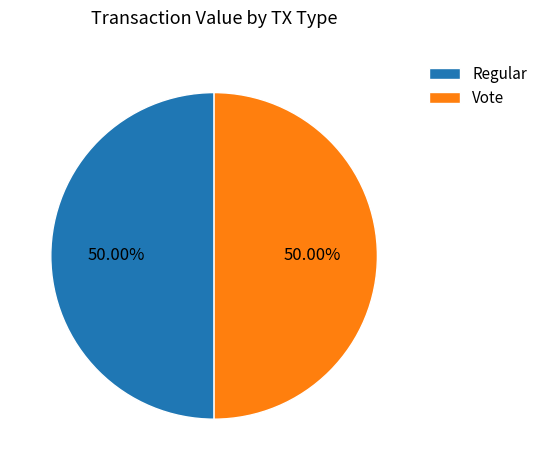

How many slices are in this pie chart?

2